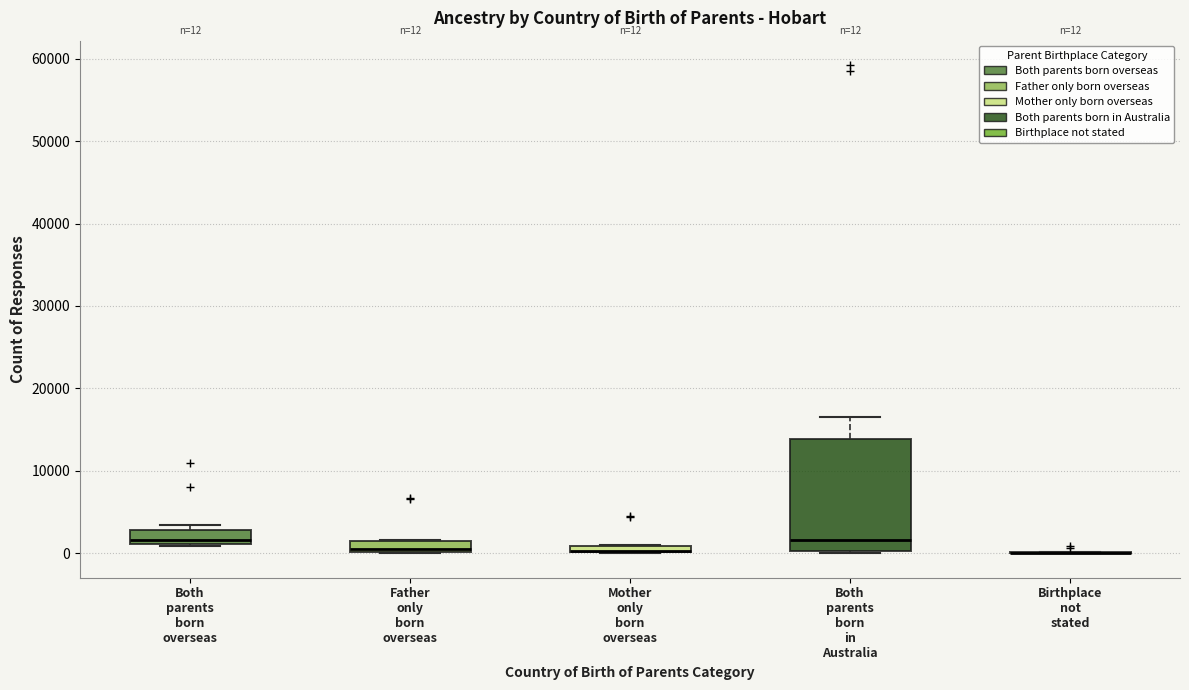

Comparing the boxes themselves (not the whiskers), which one is the tallest?

Both parents born in Australia